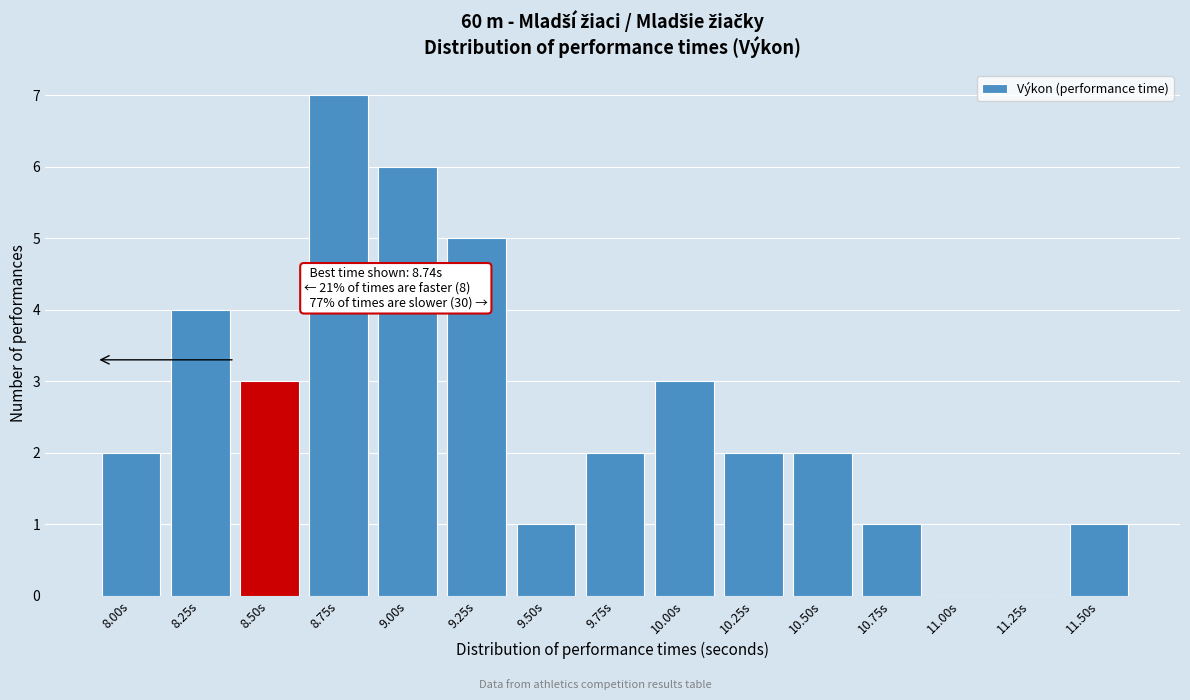

Reading left to right, transcribe all the data shown in this chart.

8.00s=2	8.25s=4	8.50s=3	8.75s=7	9.00s=6	9.25s=5	9.50s=1	9.75s=2	10.00s=3	10.25s=2	10.50s=2	10.75s=1	11.00s=0	11.25s=0	11.50s=1